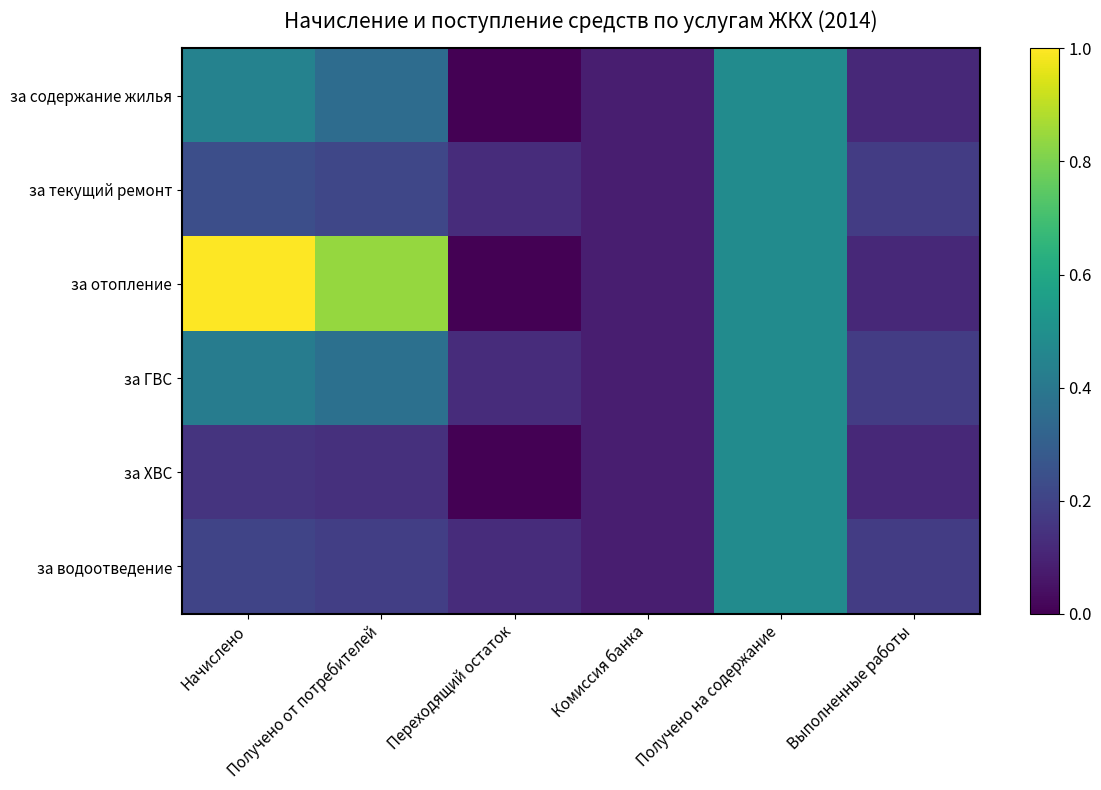

Which series changed the most between Начислено and Комиссия банка?

за отопление